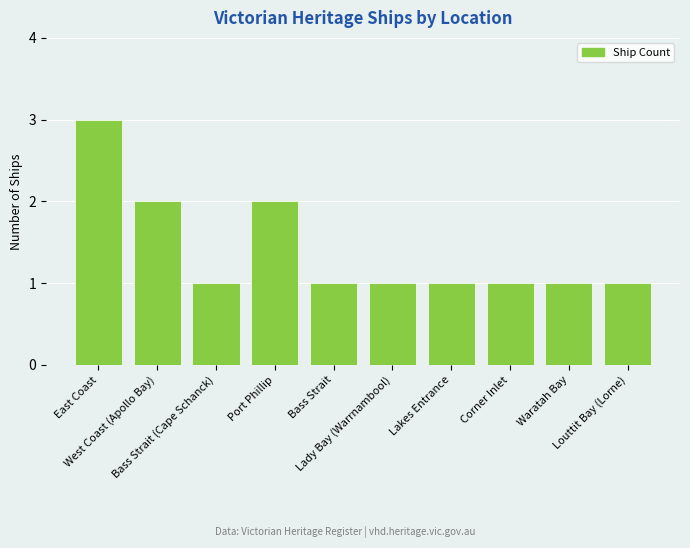

The value at Louttit Bay (Lorne) is 1. True or false?

True